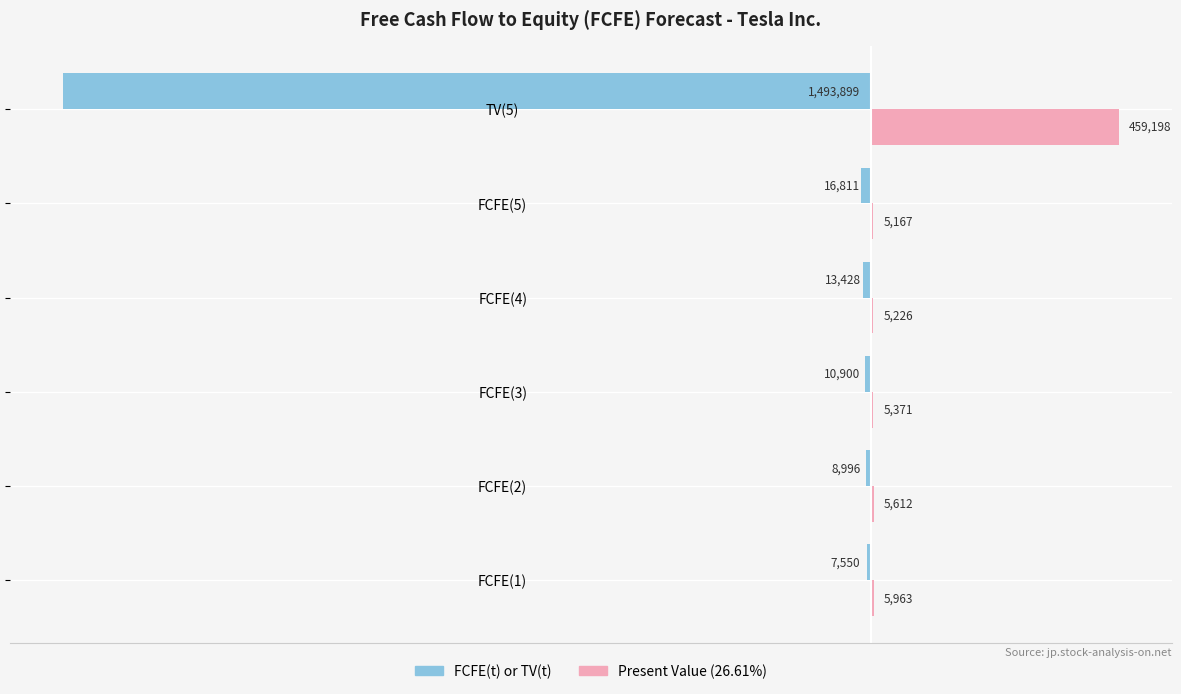

What position from the right is TV(5)?

1